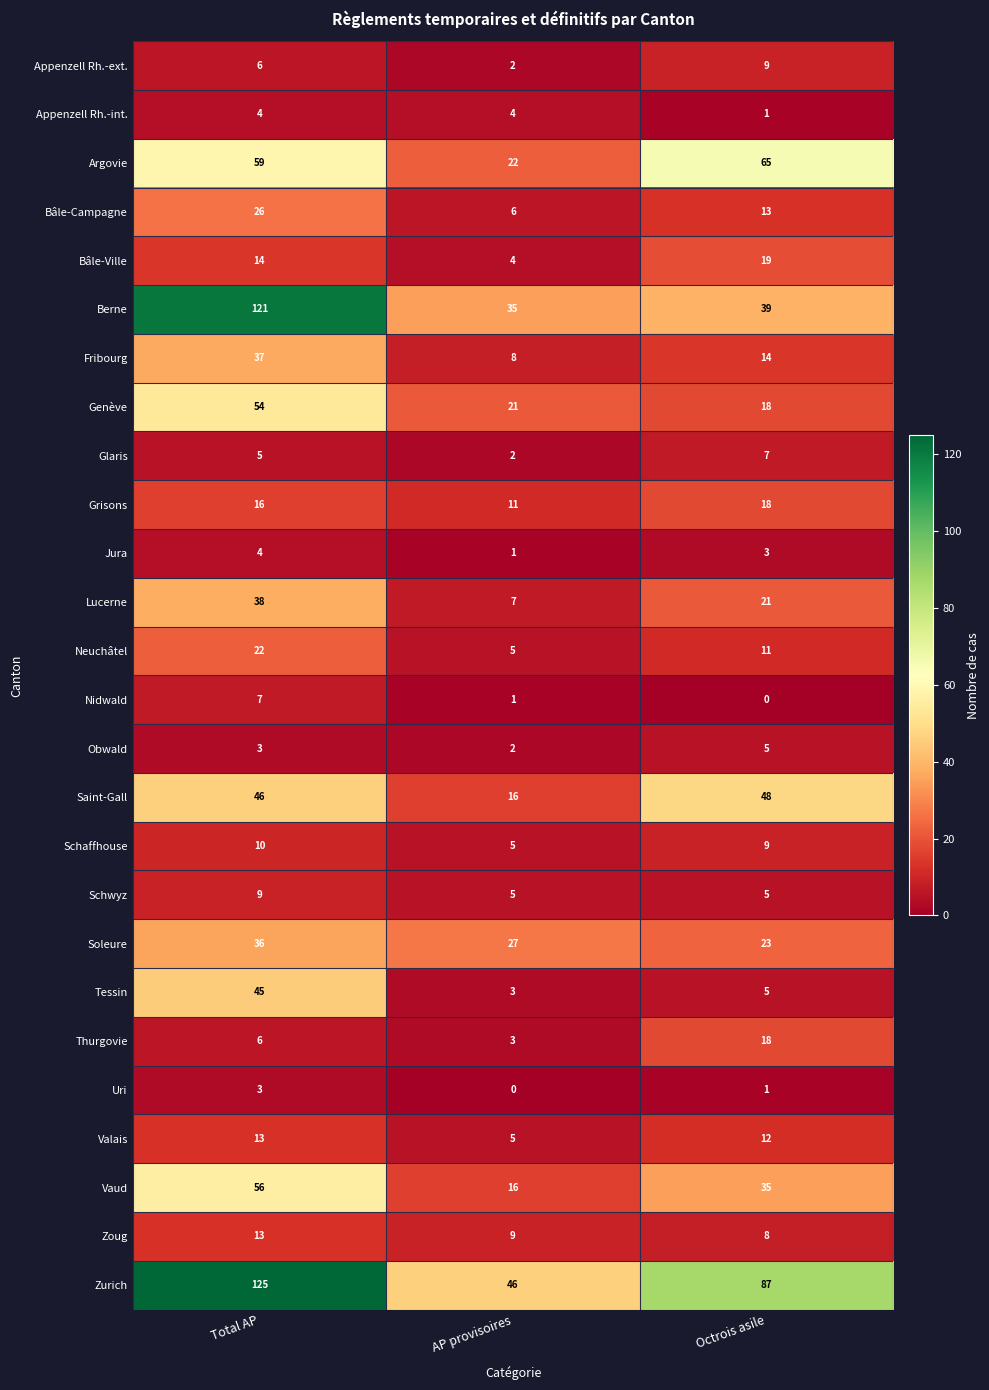

Which series has the widest spread of values?

Berne